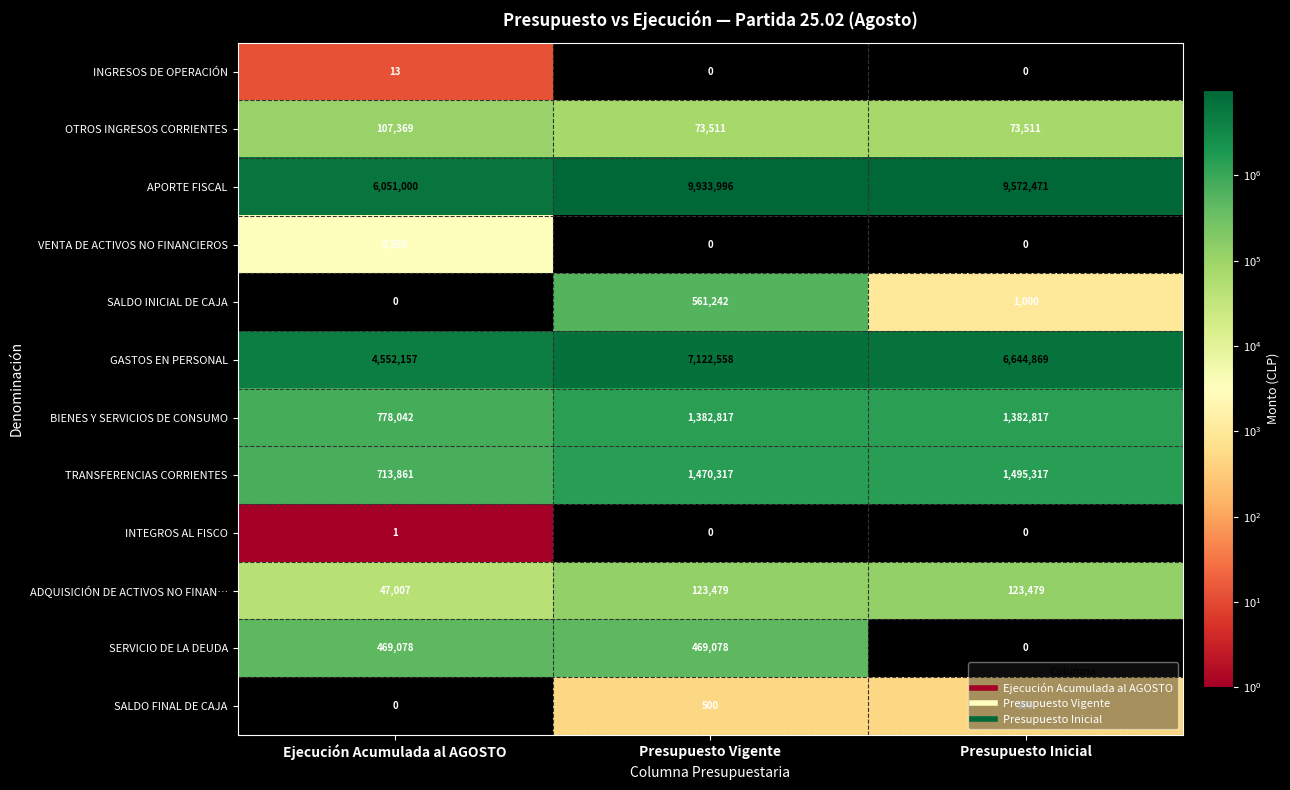

What is the difference between the highest and lowest values at Presupuesto Vigente?

9933996